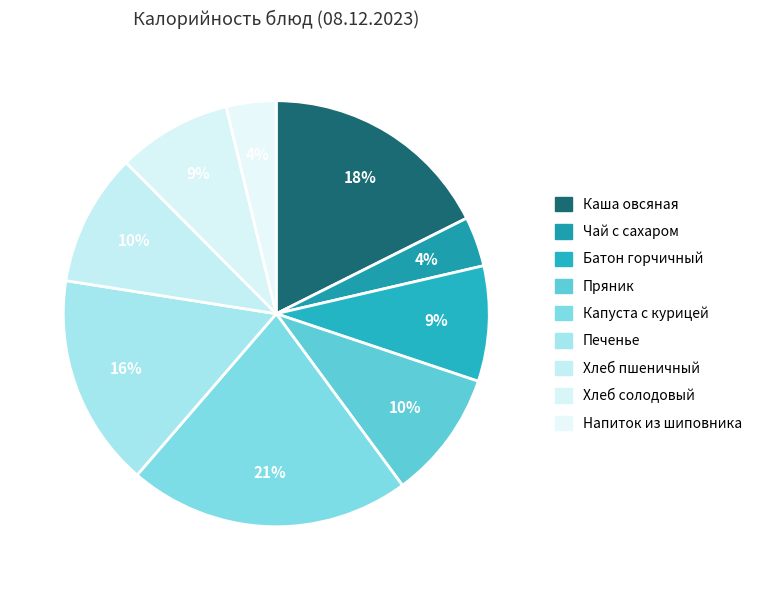

How many segments does this pie chart have?

9